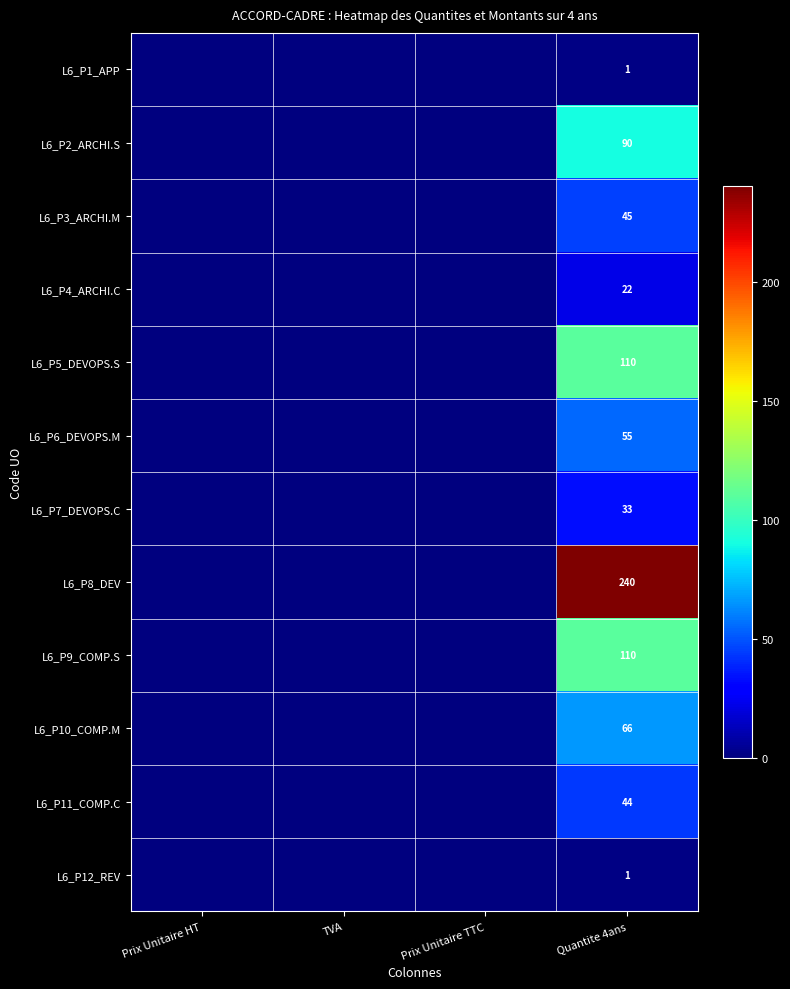

Is it true that L6_P3_ARCHI.M equals 77 at Quantite 4ans?

False